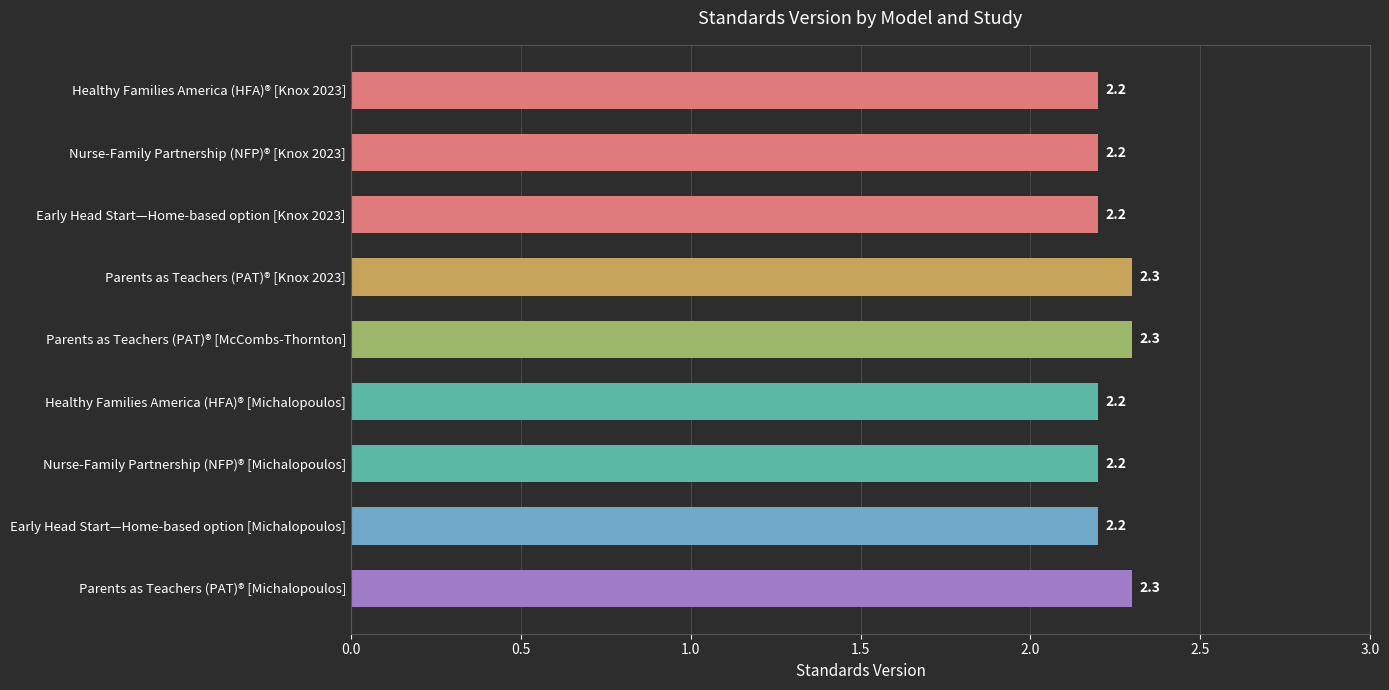

What is the average value?

2.2